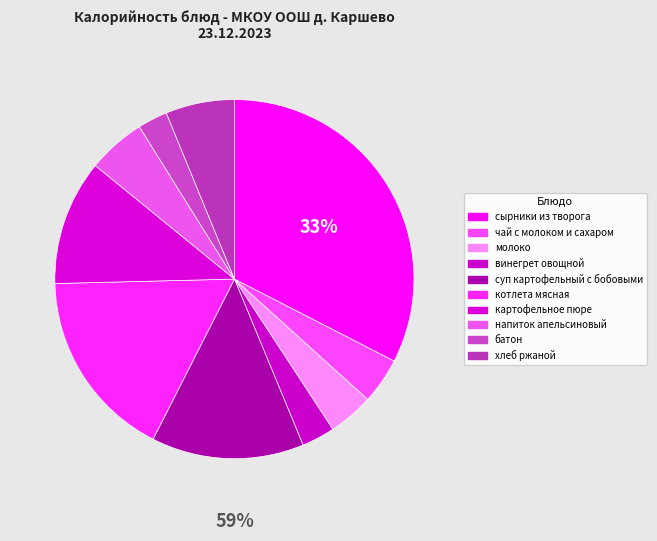

How many slices are in this pie chart?

10